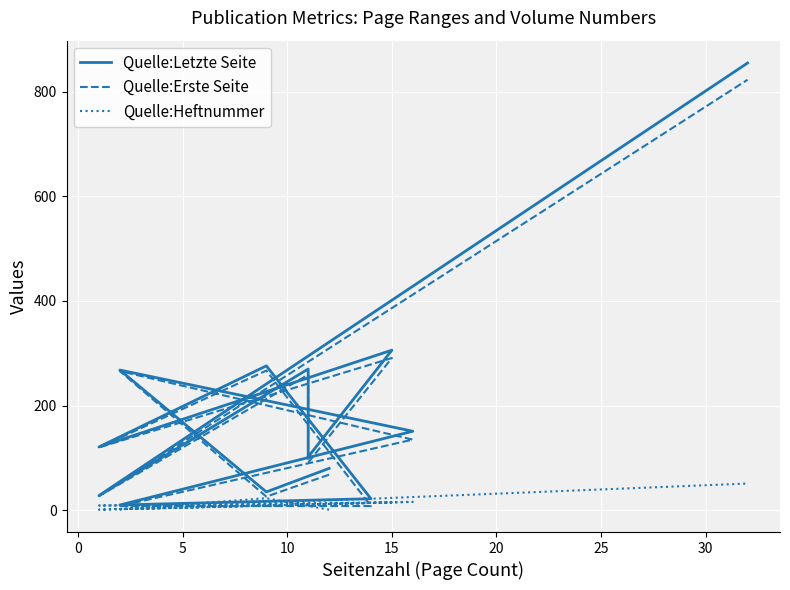

Which series ends up on top after the final intersection of Quelle:Erste Seite and Quelle:Heftnummer?

Quelle:Erste Seite